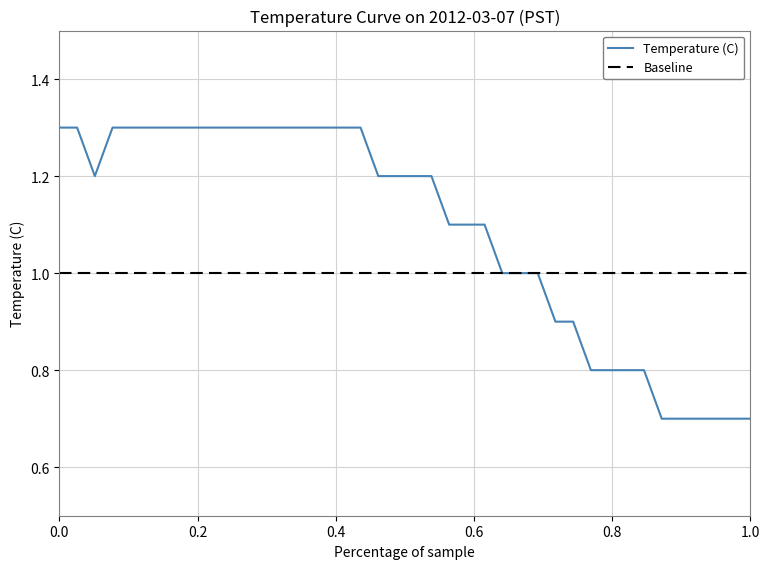

Reading left to right, what are all the values shown in this chart?

Temperature (C): 1.3	1.3	1.2	1.3	1.3	1.3	1.3	1.3	1.3	1.3	1.3	1.3	1.3	1.3	1.3	1.3	1.3	1.3	1.2	1.2	1.2	1.2	1.1	1.1	1.1	1.0	1.0	1.0	0.9	0.9	0.8	0.8	0.8	0.8	0.7	0.7	0.7	0.7	0.7	0.7
Baseline: 1.0	1.0	1.0	1.0	1.0	1.0	1.0	1.0	1.0	1.0	1.0	1.0	1.0	1.0	1.0	1.0	1.0	1.0	1.0	1.0	1.0	1.0	1.0	1.0	1.0	1.0	1.0	1.0	1.0	1.0	1.0	1.0	1.0	1.0	1.0	1.0	1.0	1.0	1.0	1.0